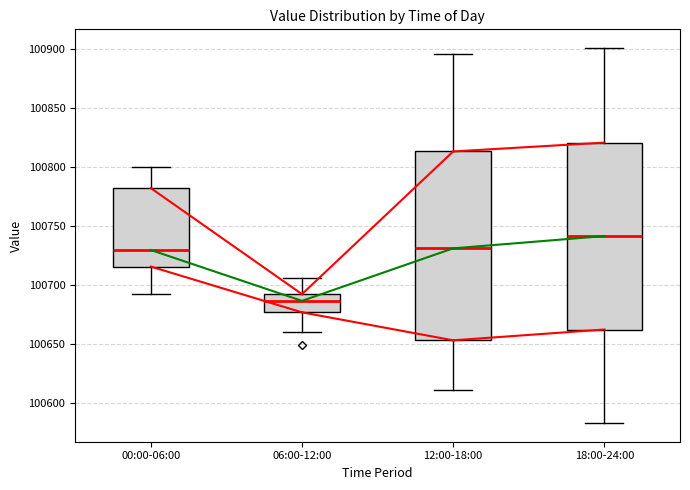

Where does the upper whisker of the box for 12:00-18:00 end on the y-axis? The values are not printed on the chart, so give them approximately, as read against the axis.

100895